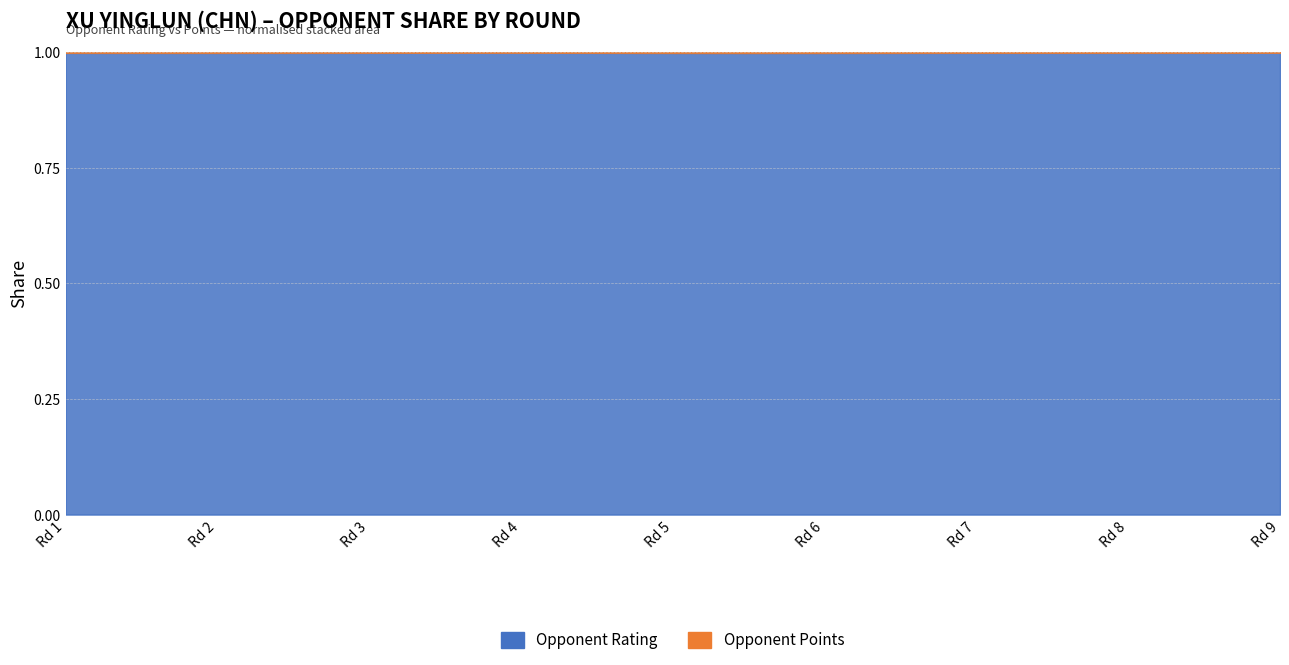

Reading right to left, what are all the values shown in this chart?

Rating: 2446.0	2459.0	2463.0	2564.0	2617.0	2469.0	2471.0	2495.0	1922.0
Points: 5.0	5.5	5.5	6.5	6.5	5.0	5.5	6.0	4.5